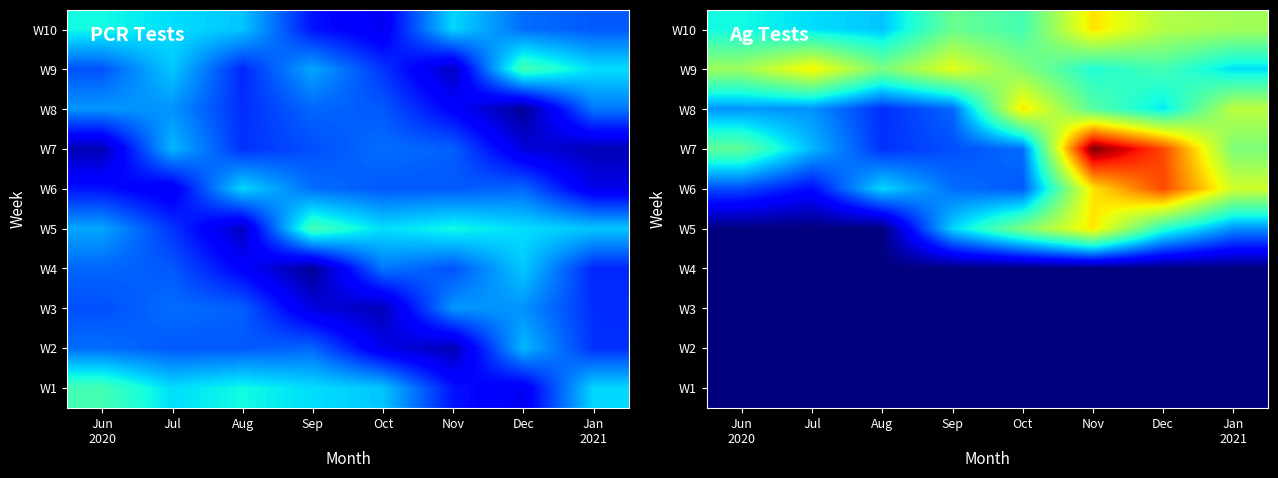

How many data points in W7 are less than 140?

4